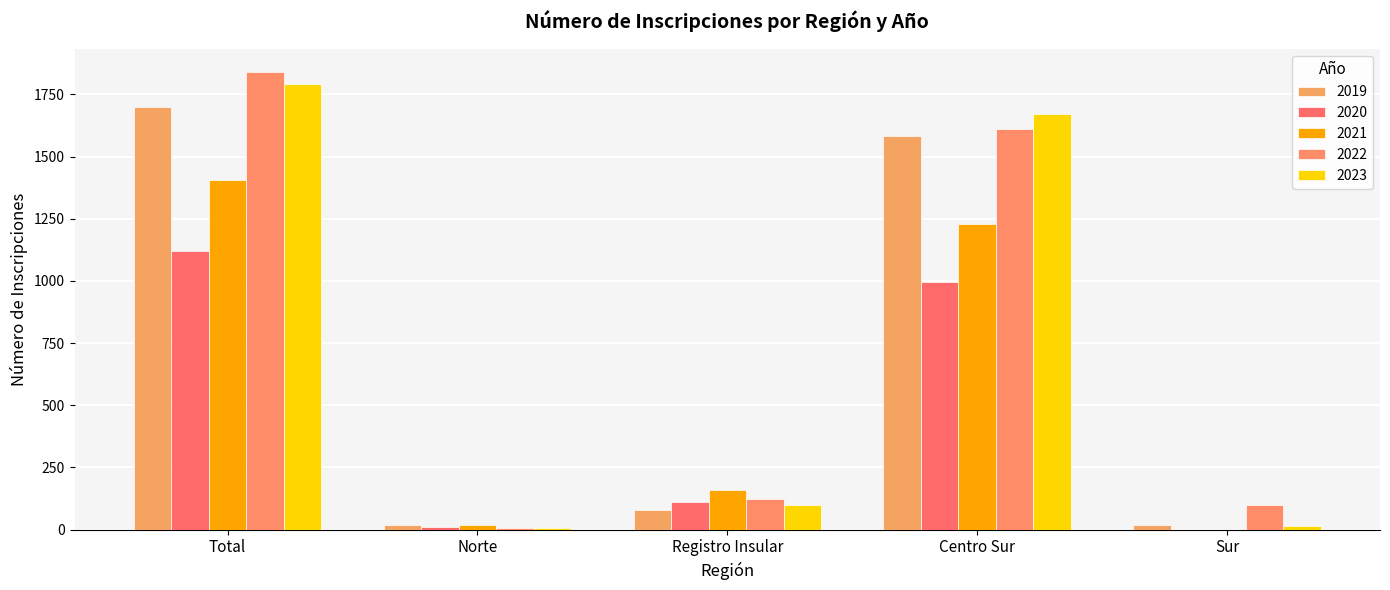

Reading left to right, transcribe all the data shown in this chart.

2019: 1699	19	77	1584	19
2020: 1119	11	113	995	0
2021: 1405	17	158	1230	0
2022: 1841	7	123	1611	100
2023: 1793	5	101	1672	15